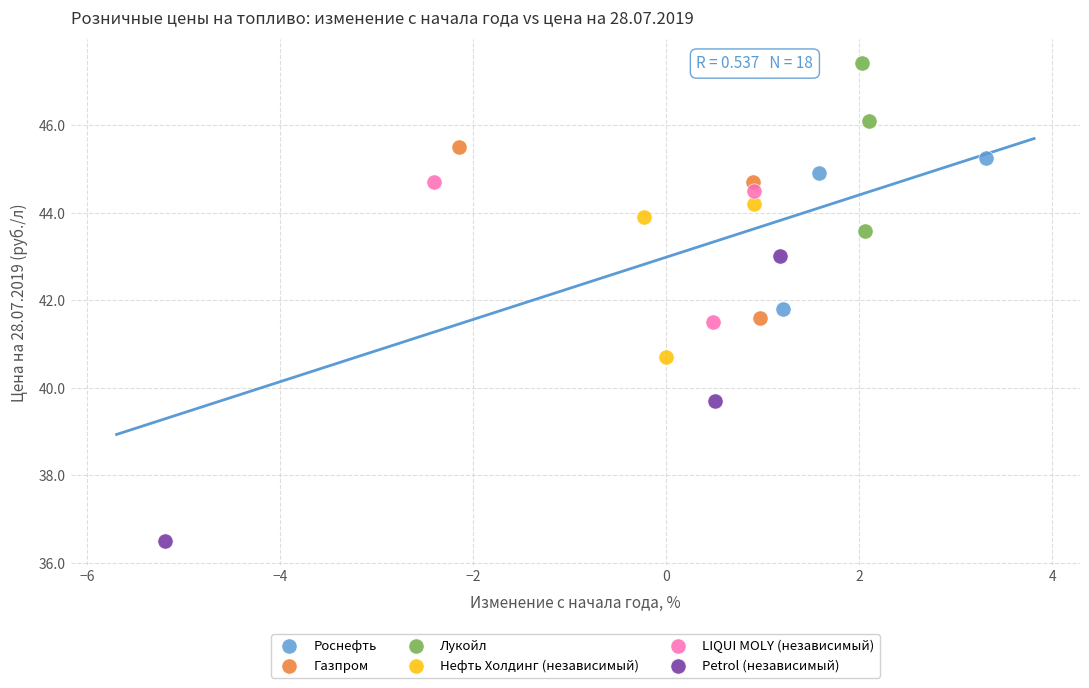

Which series has the widest spread of Y values?

Petrol (независимый)